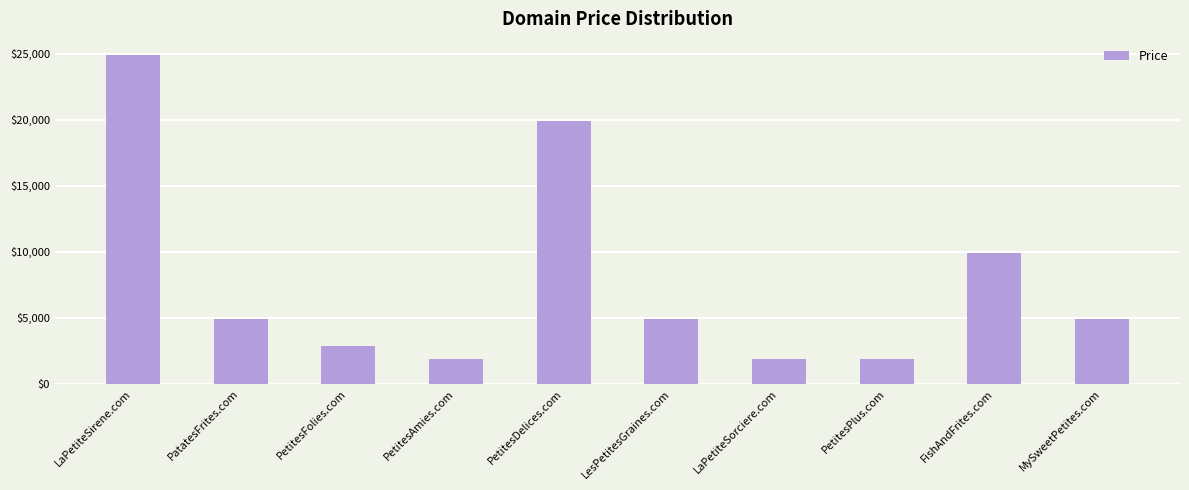

Which has a higher value, PetitesPlus.com or PatatesFrites.com?

PatatesFrites.com